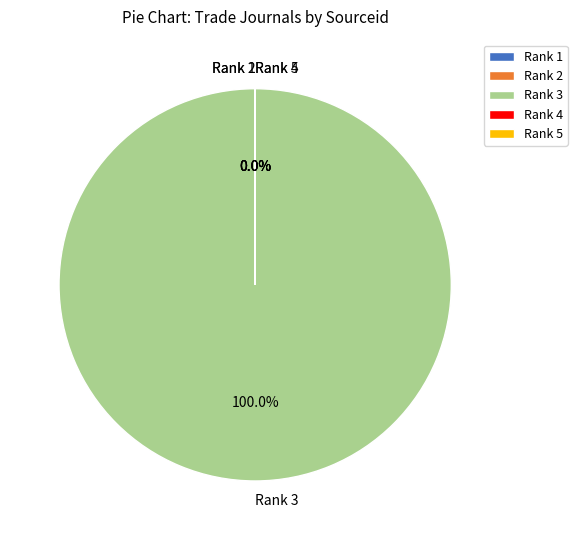

What is the change in value from Rank 2 to Rank 3?

+21100101097